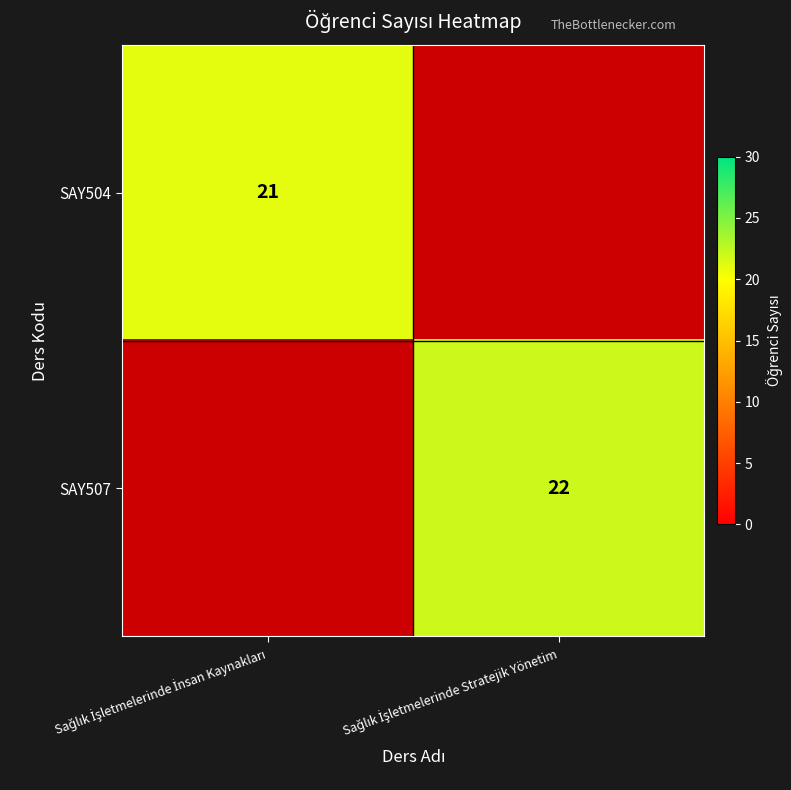

The SAY504 series shows 0 at Sağlık İşletmelerinde Stratejik Yönetim. True or false?

True